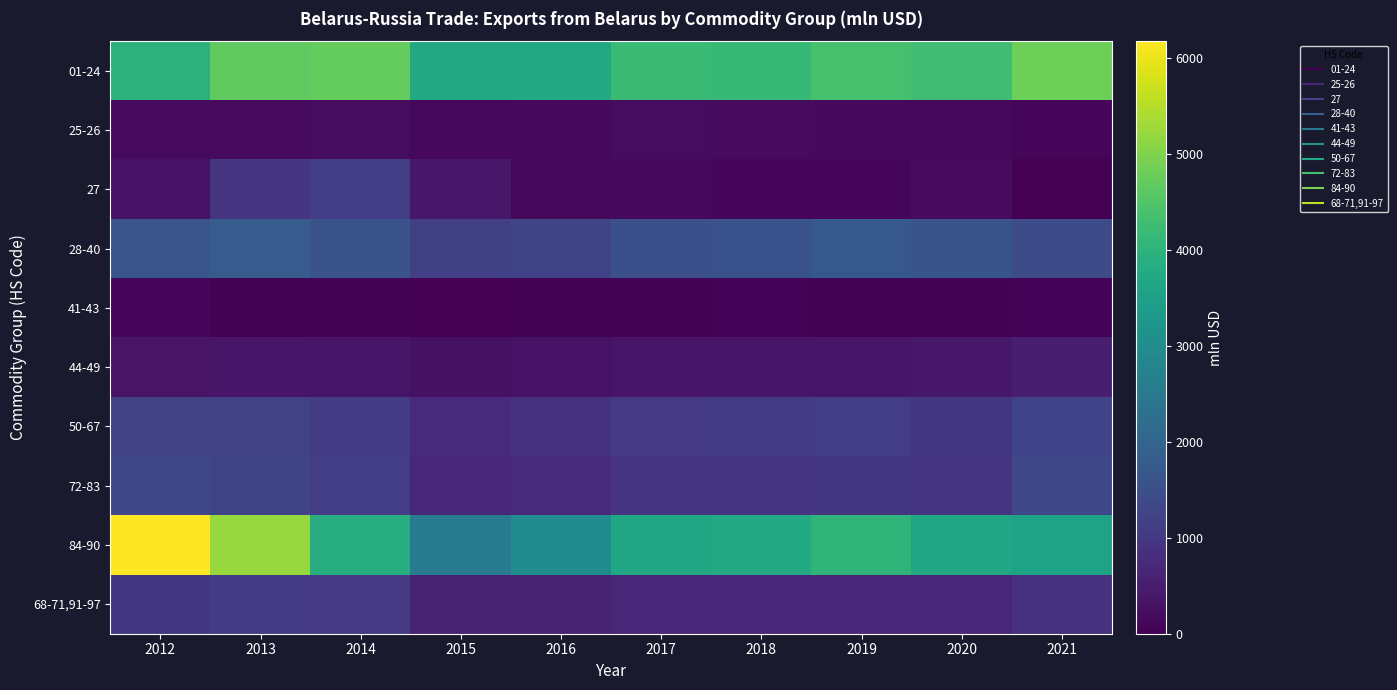

Reading left to right, what are all the values shown in this chart?

01-24: 2012=3975.5	2013=4660.4	2014=4708.2	2015=3724.0	2016=3749.2	2017=4207.5	2018=4150.0	2019=4393.4	2020=4295.0	2021=4818.0
25-26: 2012=170.6	2013=182.4	2014=200.5	2015=131.5	2016=168.9	2017=208.8	2018=189.3	2019=163.7	2020=126.4	2021=103.9
27: 2012=299.9	2013=939.6	2014=1121.3	2015=407.6	2016=126.1	2017=144.8	2018=80.7	2019=83.1	2020=181.0	2021=0.0
28-40: 2012=1627.2	2013=1769.7	2014=1571.7	2015=1175.1	2016=1274.0	2017=1520.1	2018=1553.6	2019=1699.4	2020=1597.0	2021=1436.5
41-43: 2012=75.0	2013=38.7	2014=27.0	2015=22.1	2016=35.5	2017=47.1	2018=50.7	2019=38.8	2020=39.6	2021=49.7
44-49: 2012=325.6	2013=366.7	2014=354.8	2015=284.1	2016=303.1	2017=349.8	2018=381.4	2019=372.6	2020=409.9	2021=529.4
50-67: 2012=1187.1	2013=1210.1	2014=1100.2	2015=729.1	2016=914.8	2017=1032.7	2018=1103.6	2019=1114.2	2020=1008.6	2021=1234.8
72-83: 2012=1321.0	2013=1279.3	2014=1122.5	2015=684.8	2016=739.4	2017=927.2	2018=949.9	2019=1013.1	2020=945.1	2021=1327.2
84-90: 2012=6180.1	2013=5216.0	2014=3848.6	2015=2549.8	2016=3007.4	2017=3704.1	2018=3781.2	2019=4038.0	2020=3700.7	2021=3588.6
68-71,91-97: 2012=999.4	2013=1070.7	2014=1016.8	2015=593.1	2016=583.3	2017=693.6	2018=679.4	2019=707.7	2020=701.3	2021=884.2